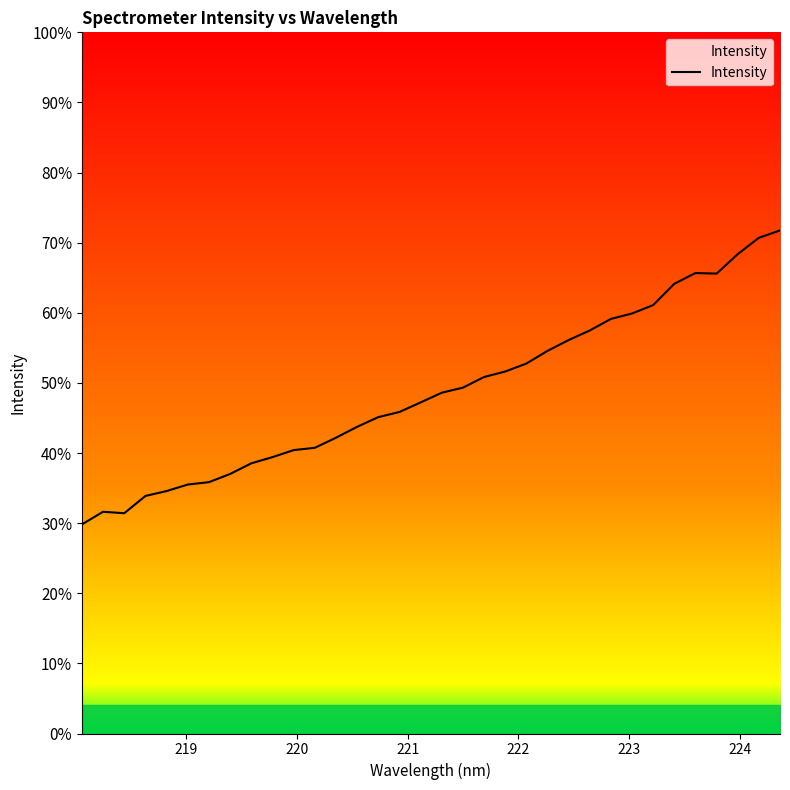

Does the chart have visible grid lines?

No